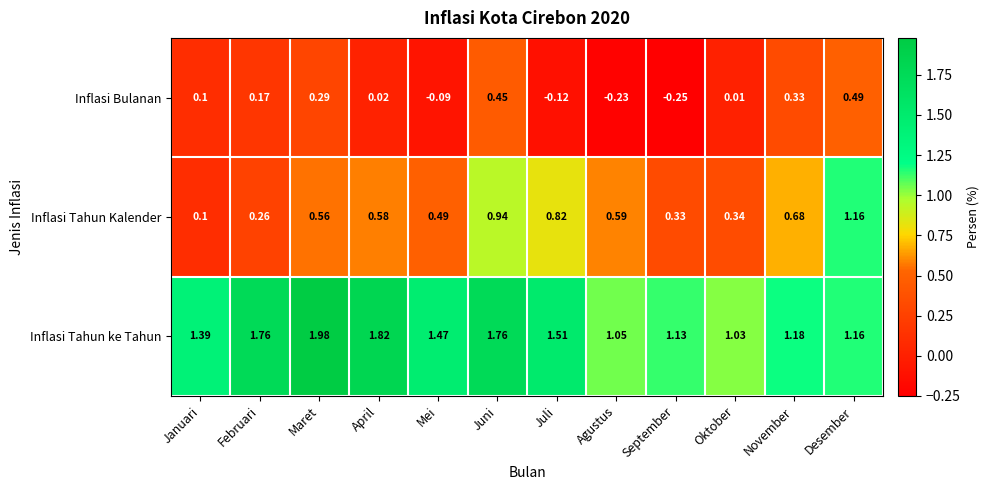

At which category is the sum across all series the highest?

Juni